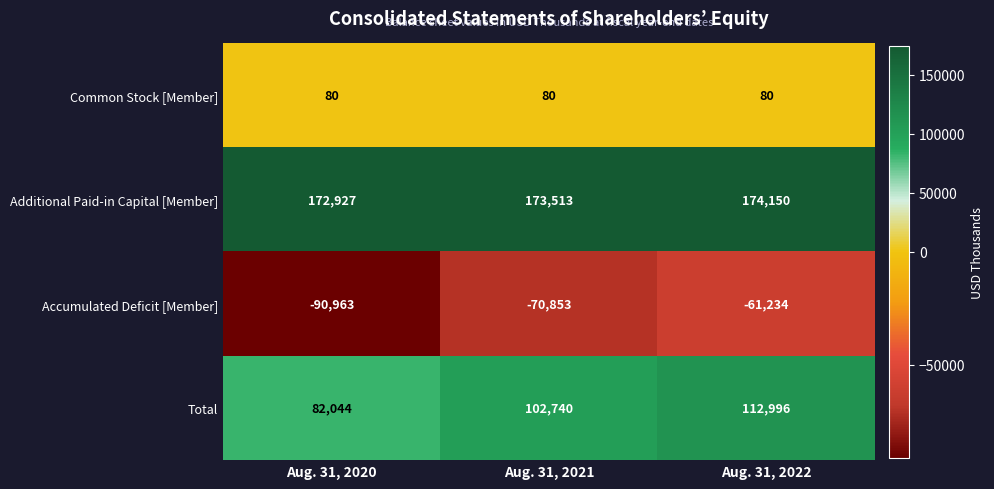

Which series has the largest total across all categories?

Additional Paid-in Capital [Member]